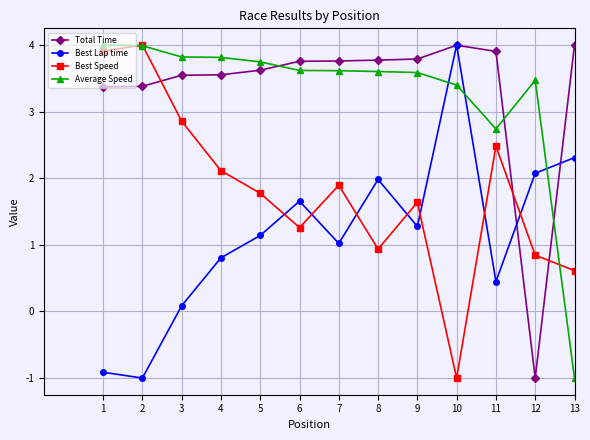

Where is the first local maximum for Best Lap time?

6